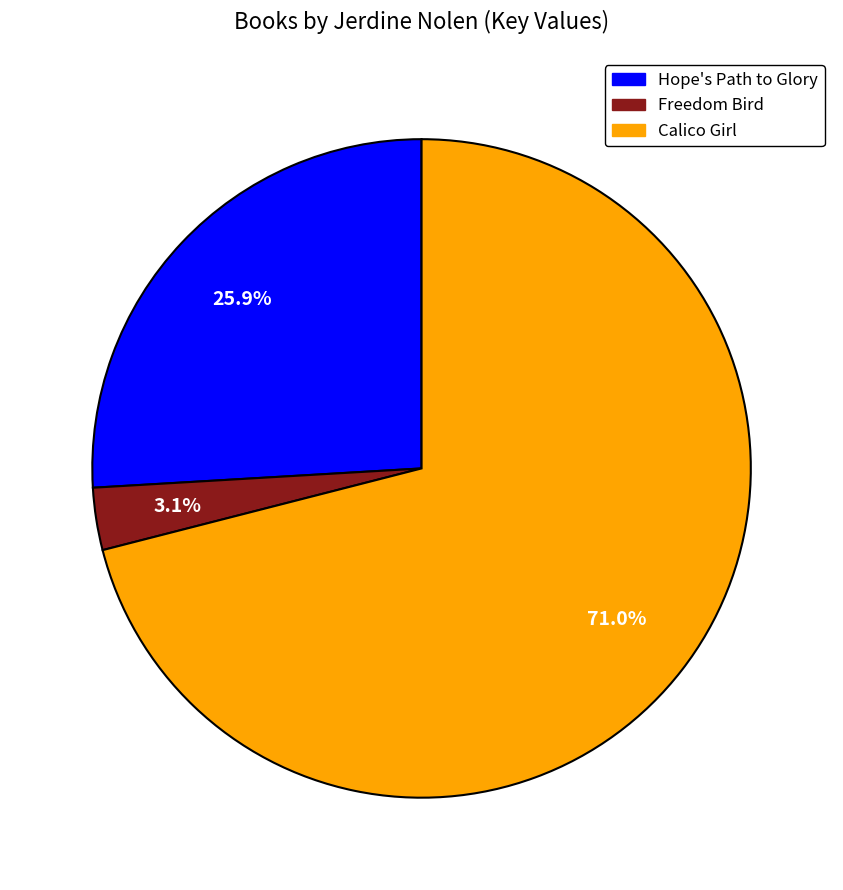

Which category has the smallest portion of the pie?

Freedom Bird